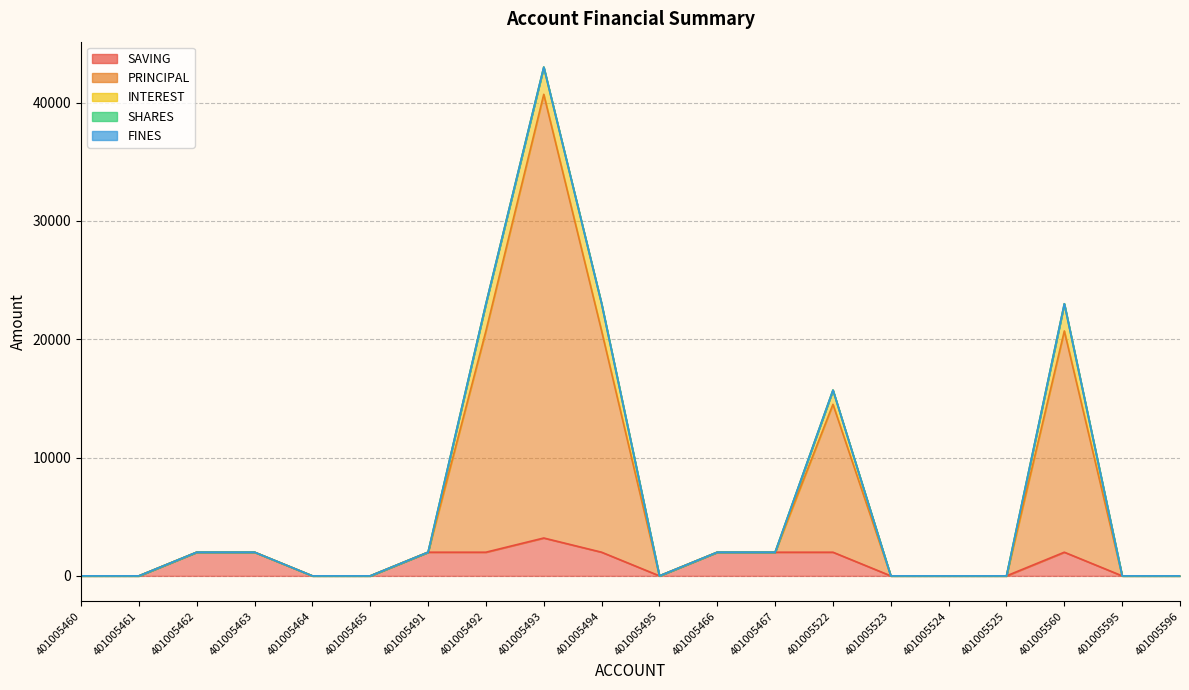

True or false: PRINCIPAL and INTEREST intersect in this chart.

False